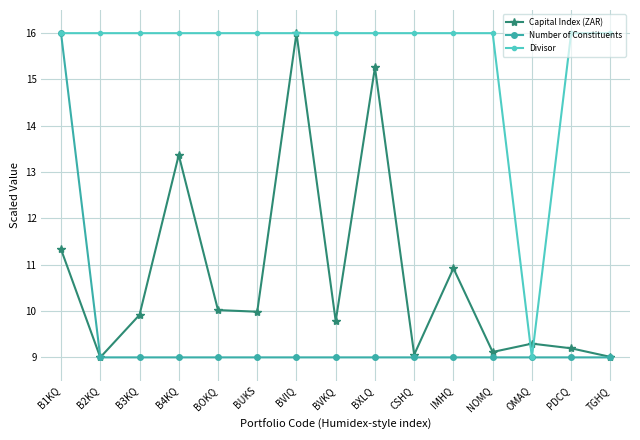

What is the label of the 8th point from the left?

BVKQ